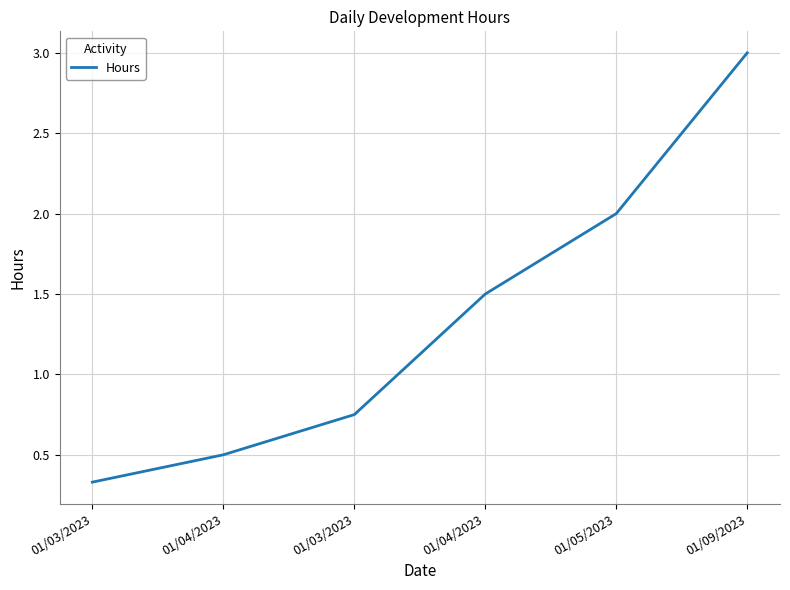

Which has a higher value, 01/04/2023 or 01/03/2023?

01/04/2023